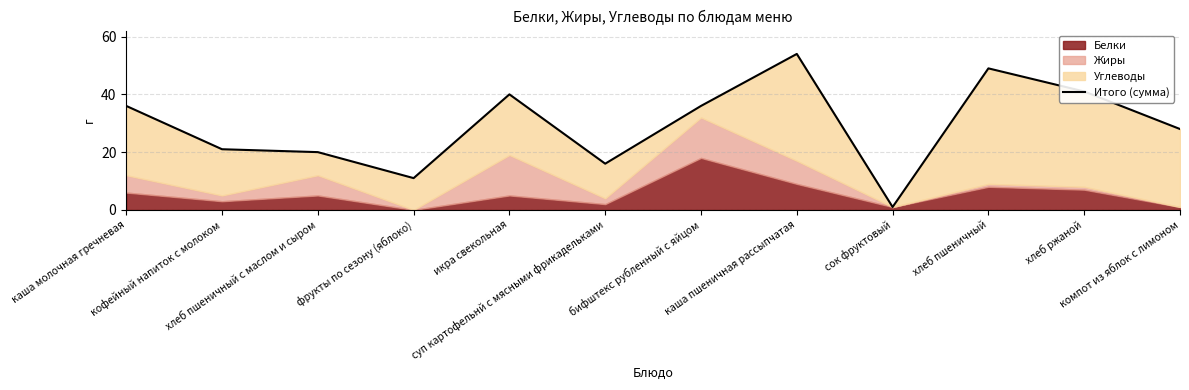

What is the value of the 2nd point from the left?

21